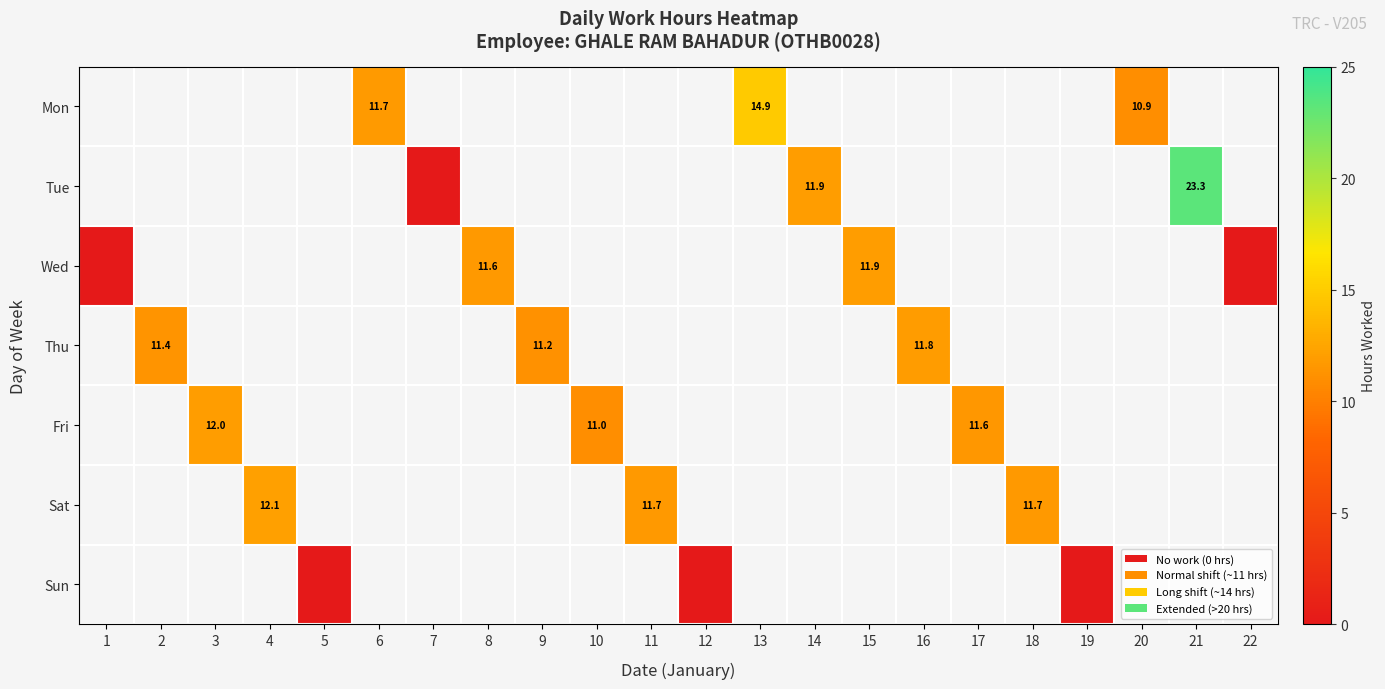

How many values in Wed are above zero?

2